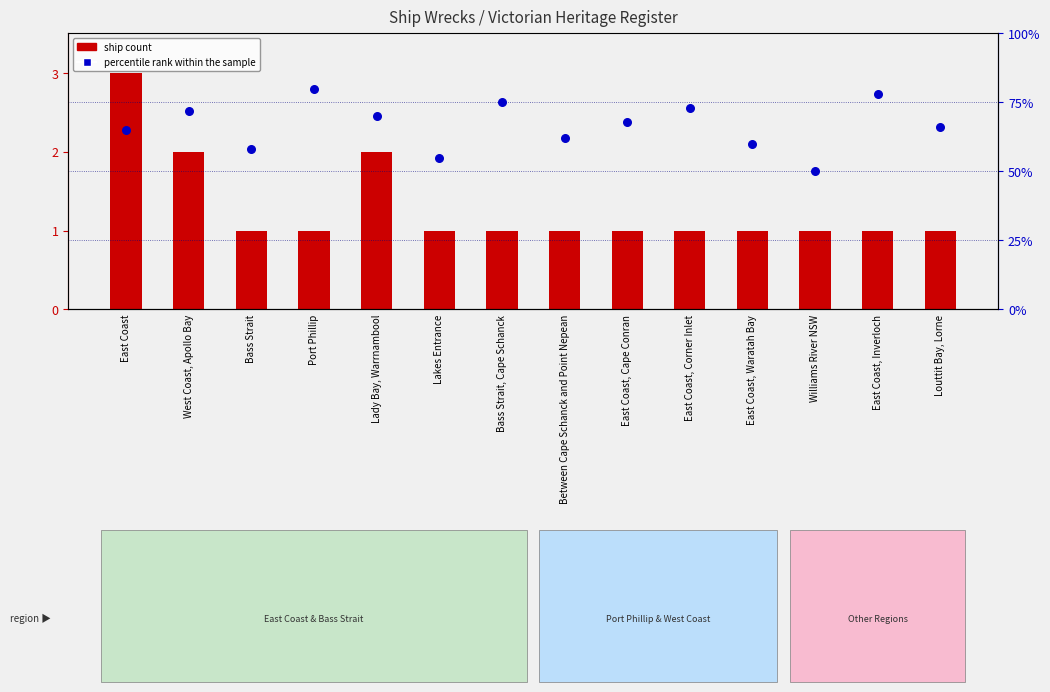

Which series contains the lowest Y value?

ship count